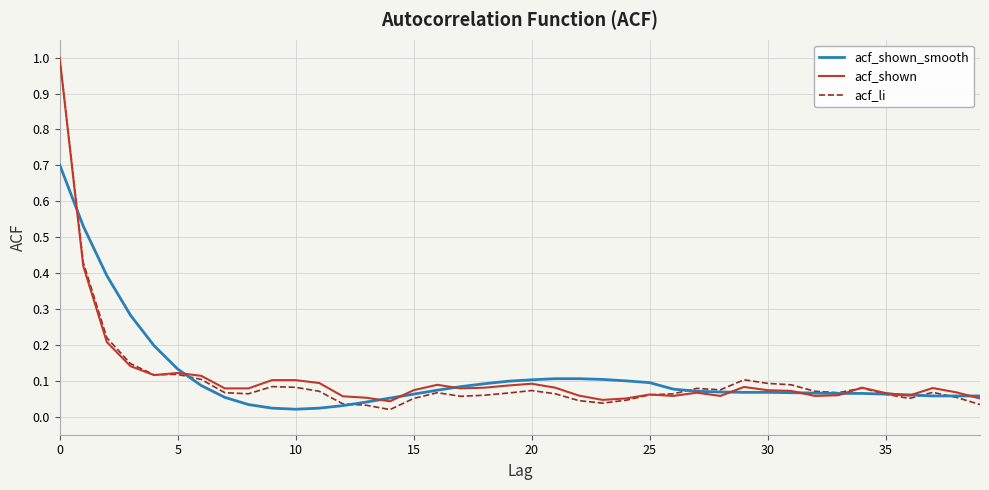

What is the maximum value shown in the chart?

1.0